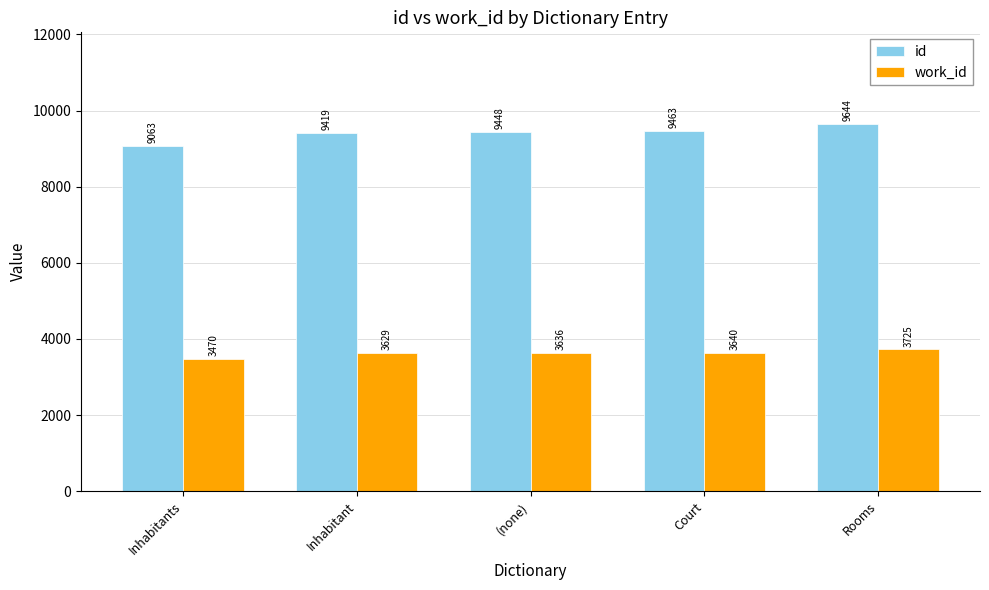

At how many categories does at least one series exceed 9617?

1